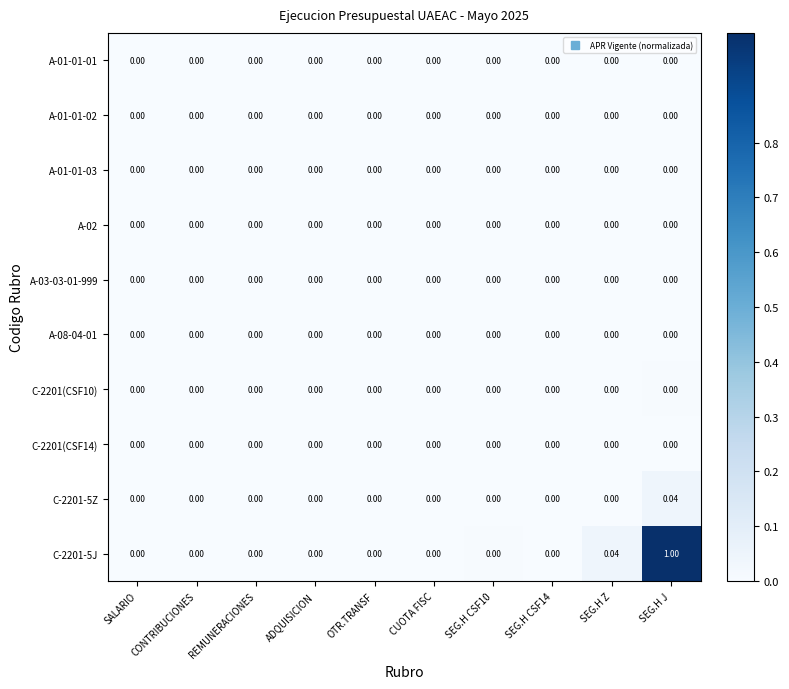

Which category has the highest value across all series?

SEG.H J